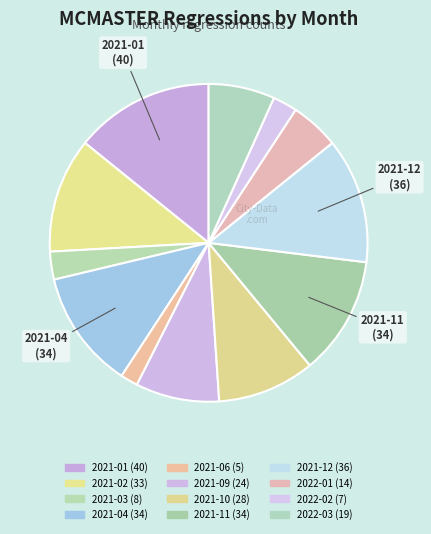

Does 2021-04 represent more than half of the total?

No